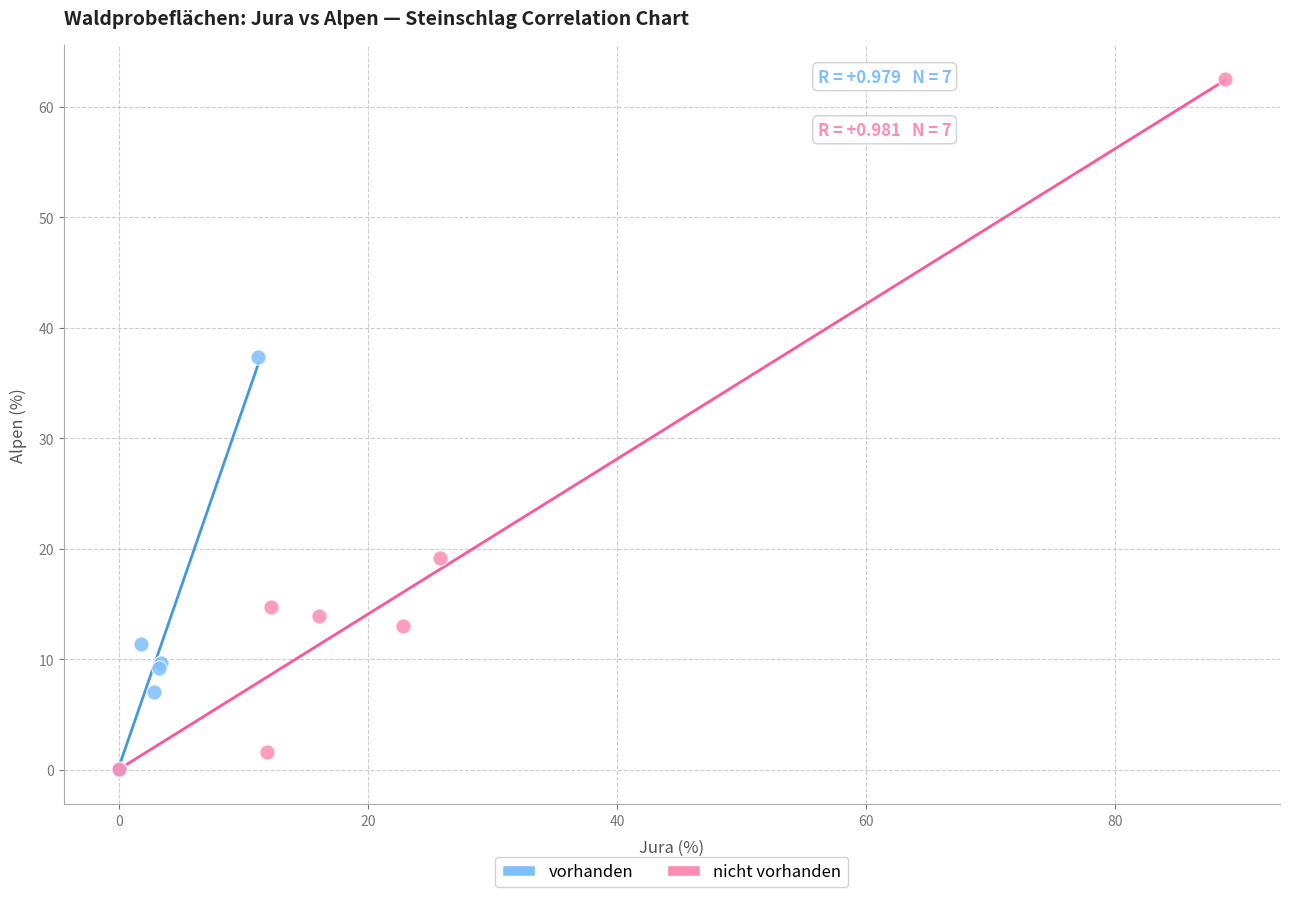

Which series has the widest spread of Y values?

nicht vorhanden